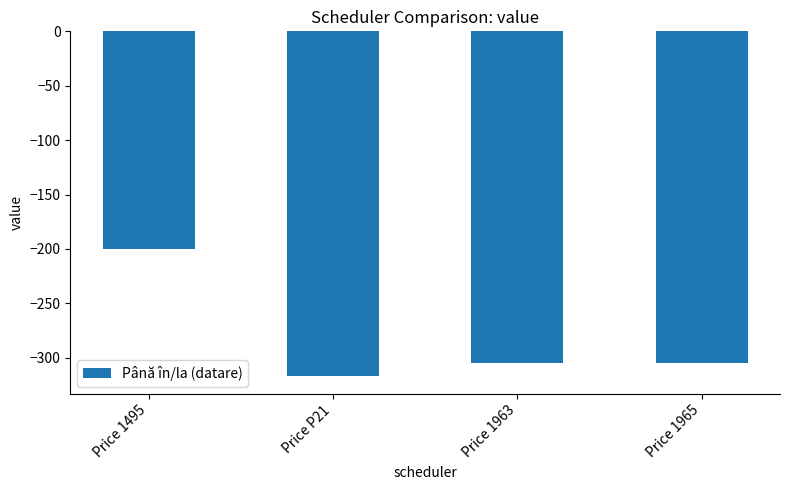

What is the average value?

-282